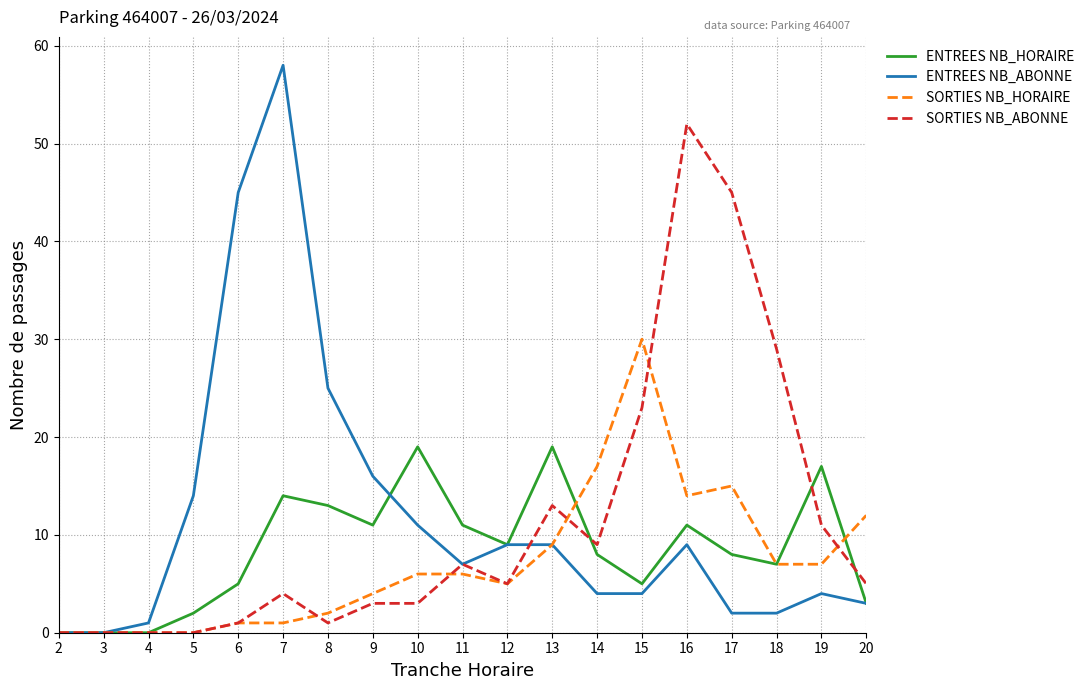

Which series has the largest range (max minus min)?

ENTREES NB_ABONNE